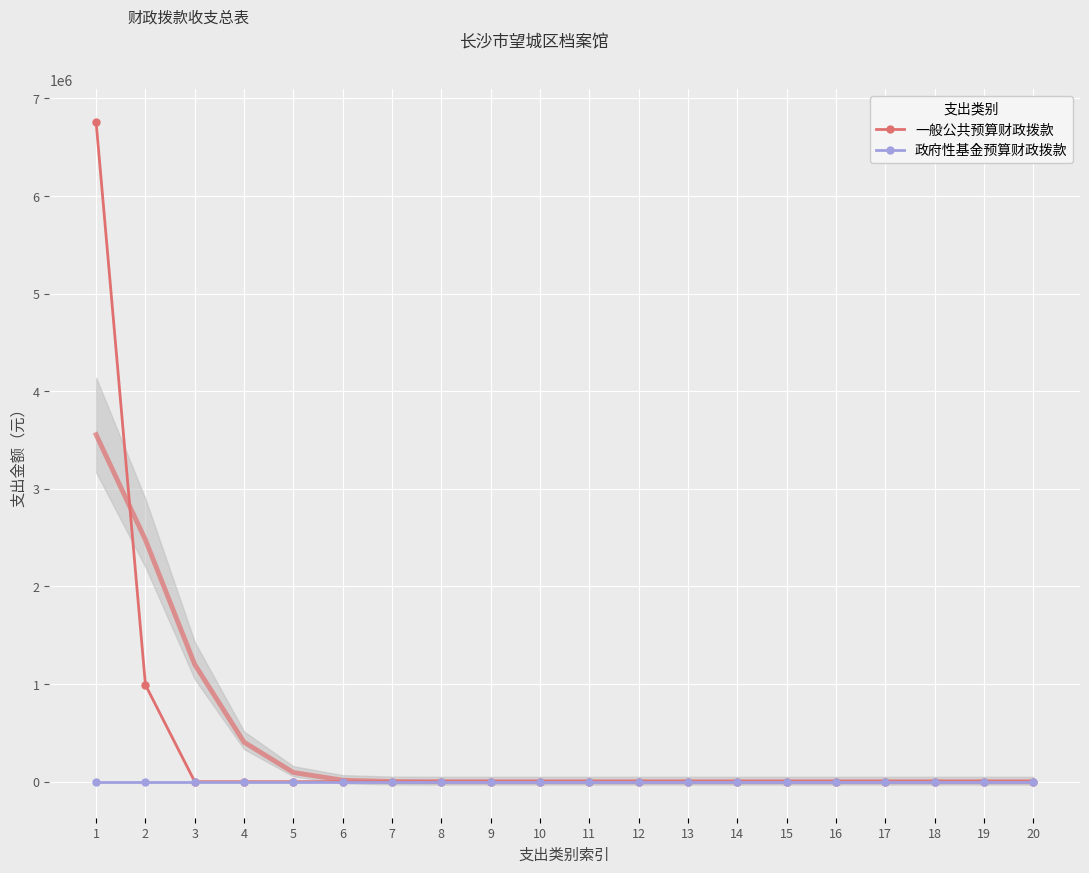

The value of 一般公共预算财政拨款 at 18 is 0. True or false?

True